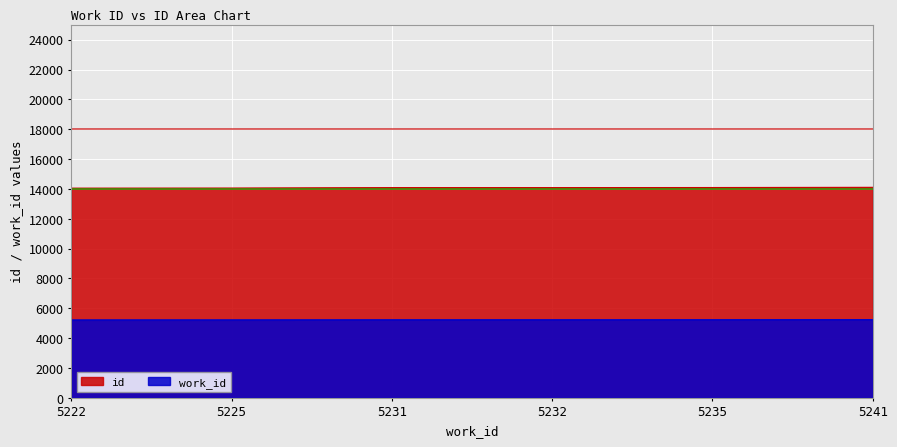

Which series has the largest total across all categories?

id